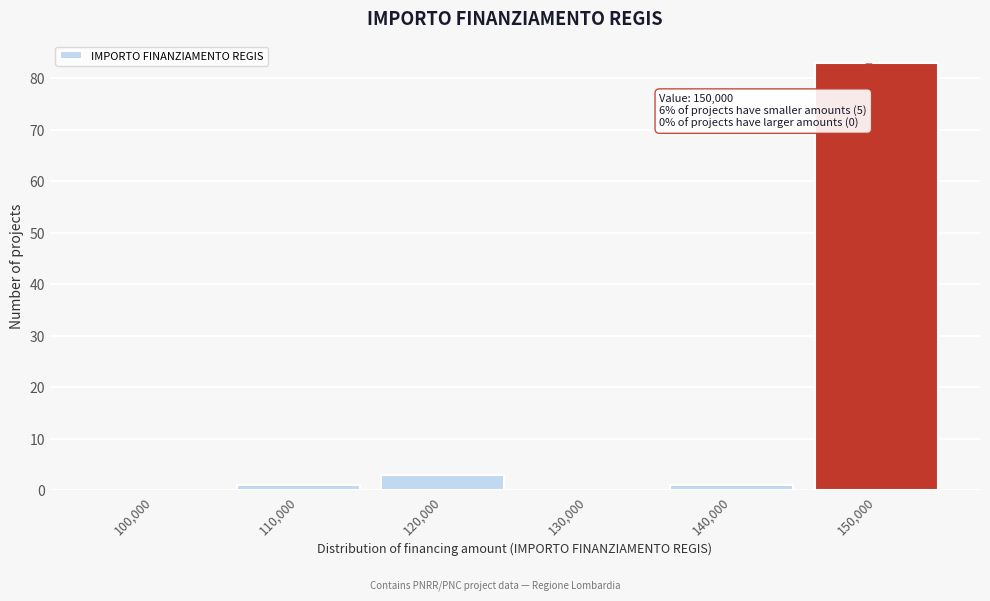

Reading right to left, extract all data points from this chart.

150,000=83	140,000=1	130,000=0	120,000=3	110,000=1	100,000=0